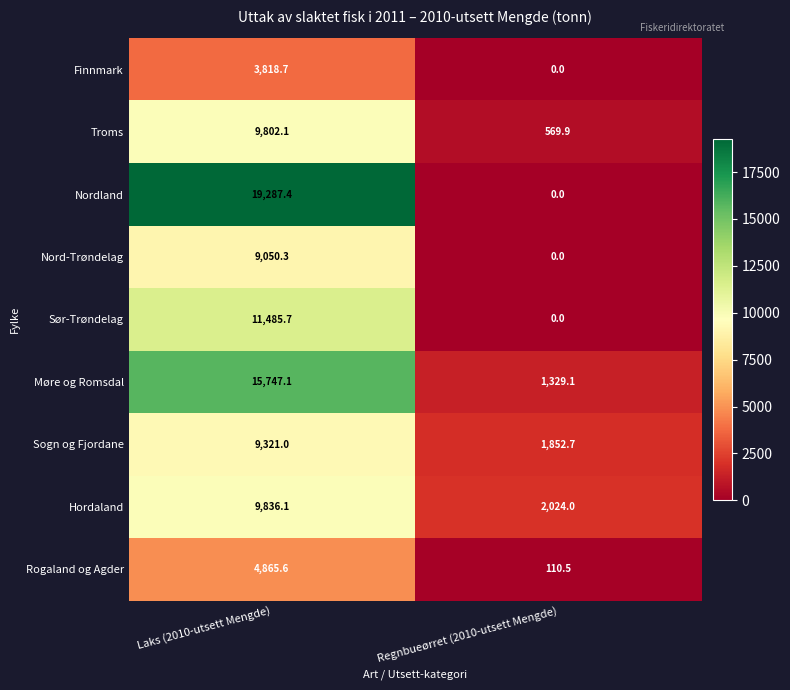

Where is Nordland nearest to the value 9643?

Regnbueørret (2010-utsett Mengde)